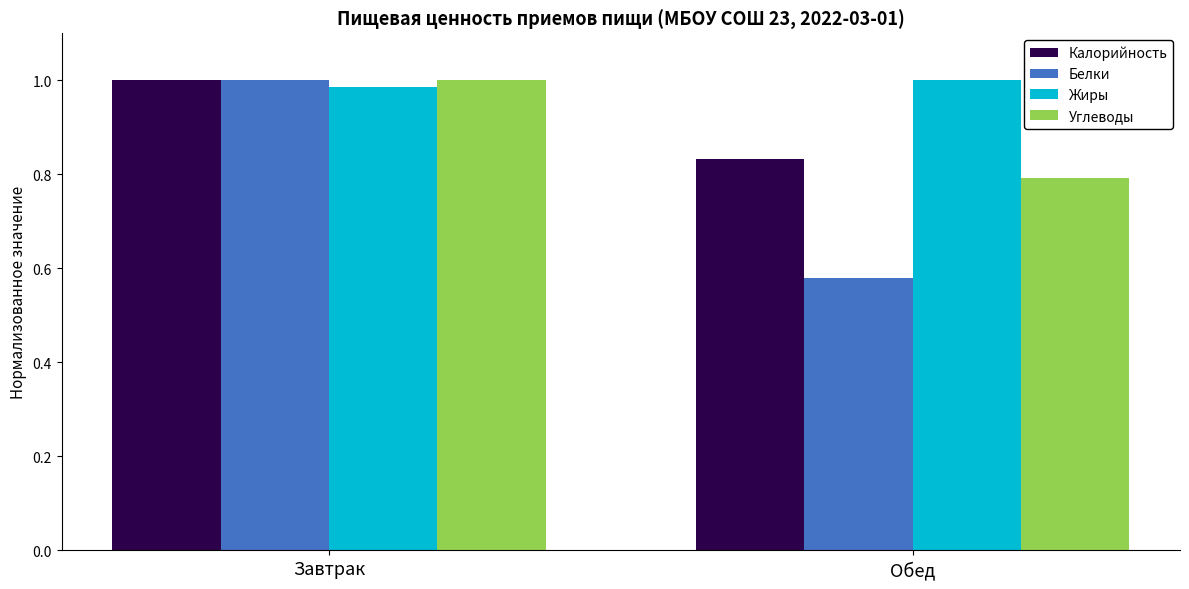

Rank the series at Обед from highest to lowest value.

Жиры, Калорийность, Углеводы, Белки